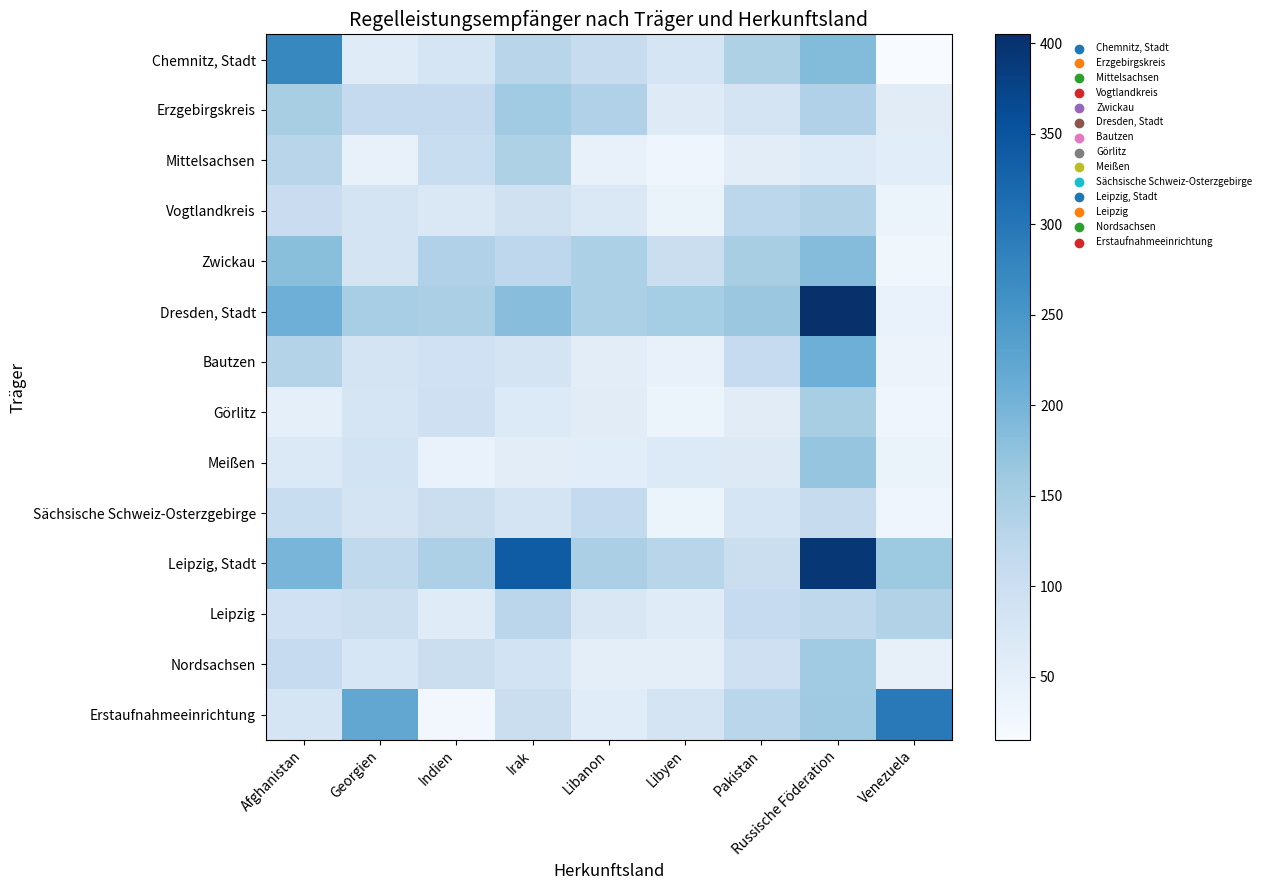

At how many categories does at least one series exceed 341?

1